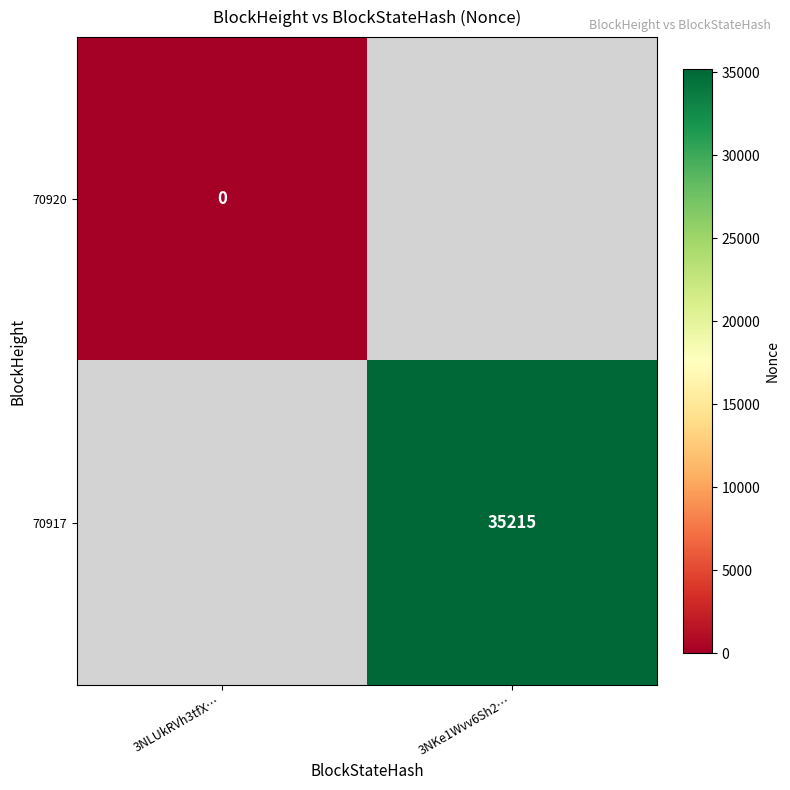

Is the value of 70920 at 3NLUkRVh3tfX… greater than the value of 70917 at 3NKe1Wvv6Sh2…?

No